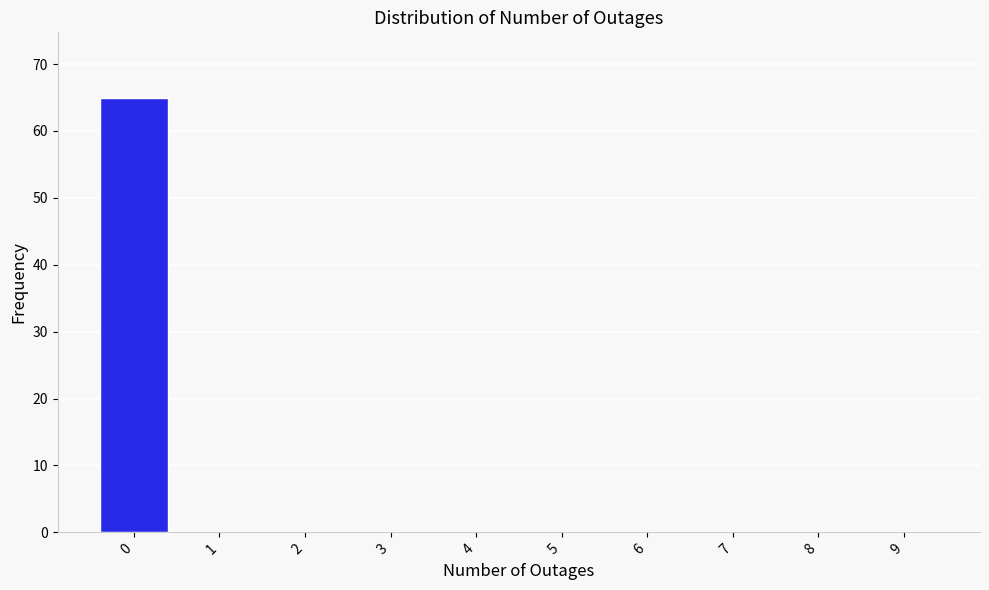

Reading left to right, what are all the values shown in this chart?

0=65	1=0	2=0	3=0	4=0	5=0	6=0	7=0	8=0	9=0